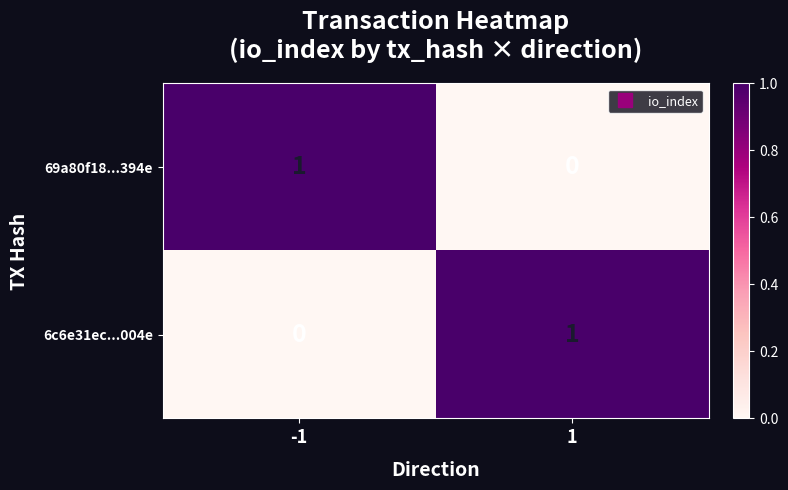

Is the value of 69a80f18...394e at 1 greater than the value of 6c6e31ec...004e at 1?

No